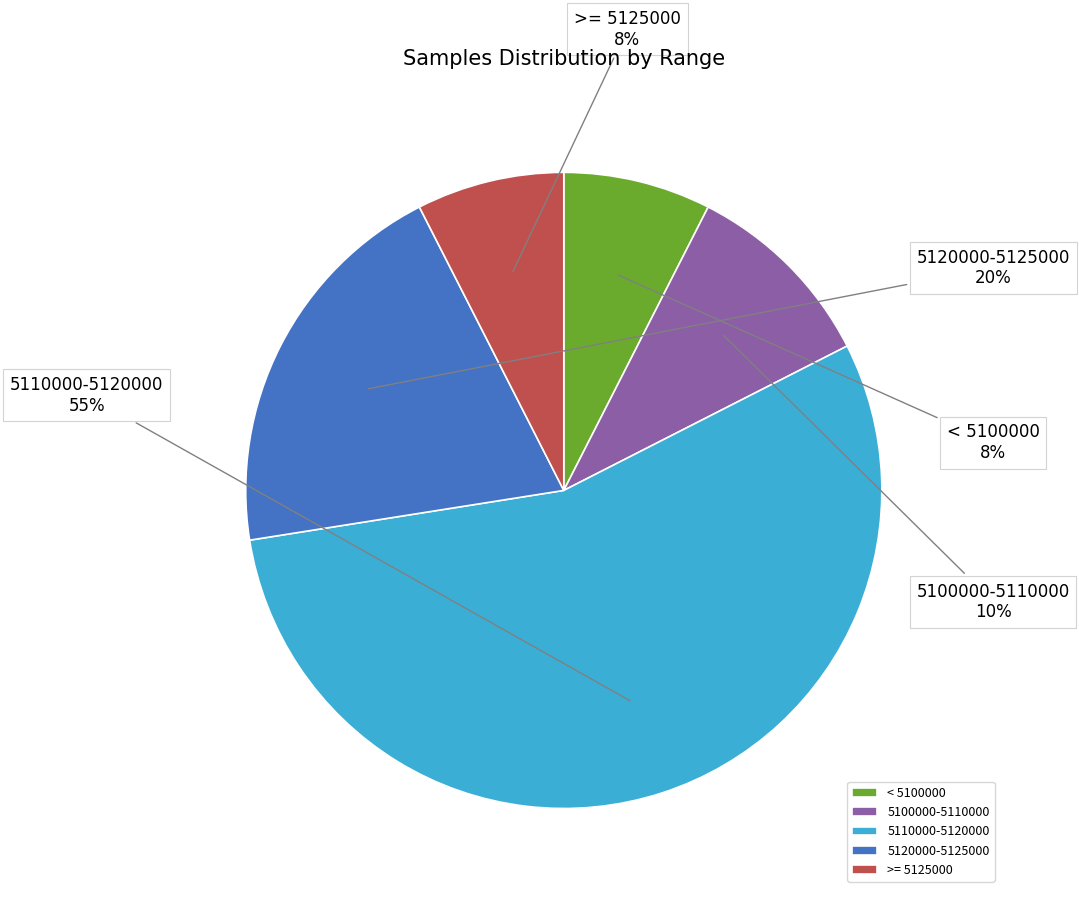

To the nearest percent, what portion does >= 5125000 represent?

7%